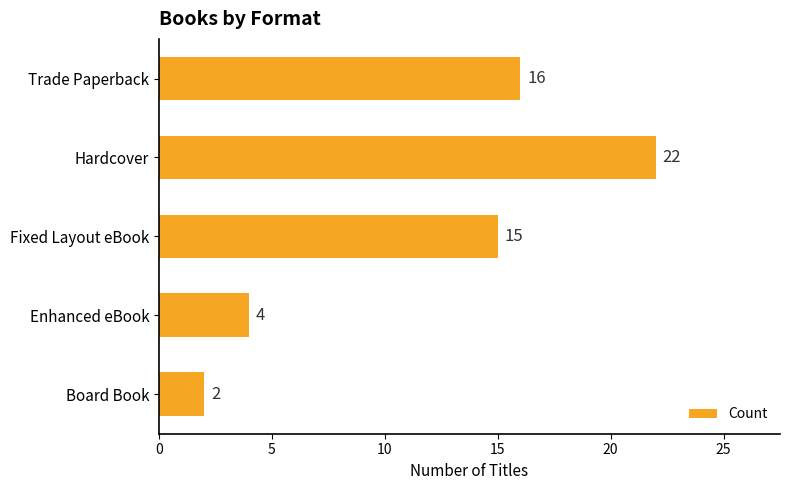

List the labels in order of value, smallest first.

Board Book, Enhanced eBook, Fixed Layout eBook, Trade Paperback, Hardcover